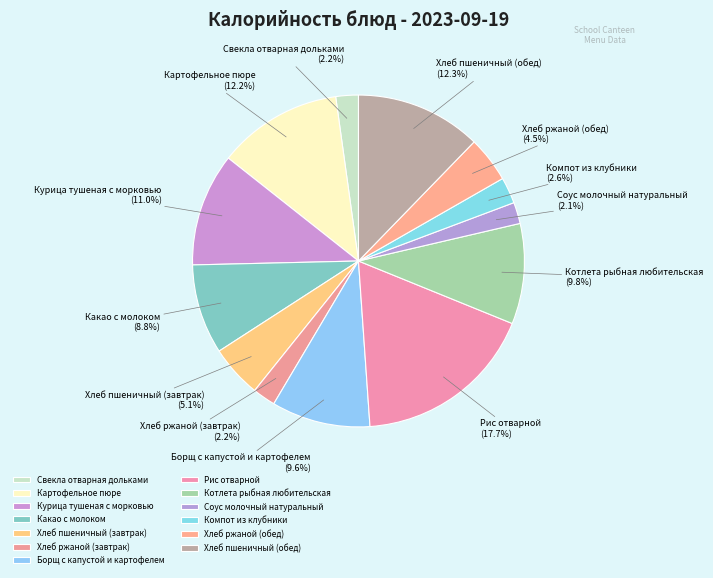

Does Картофельное пюре represent more than half of the total?

No